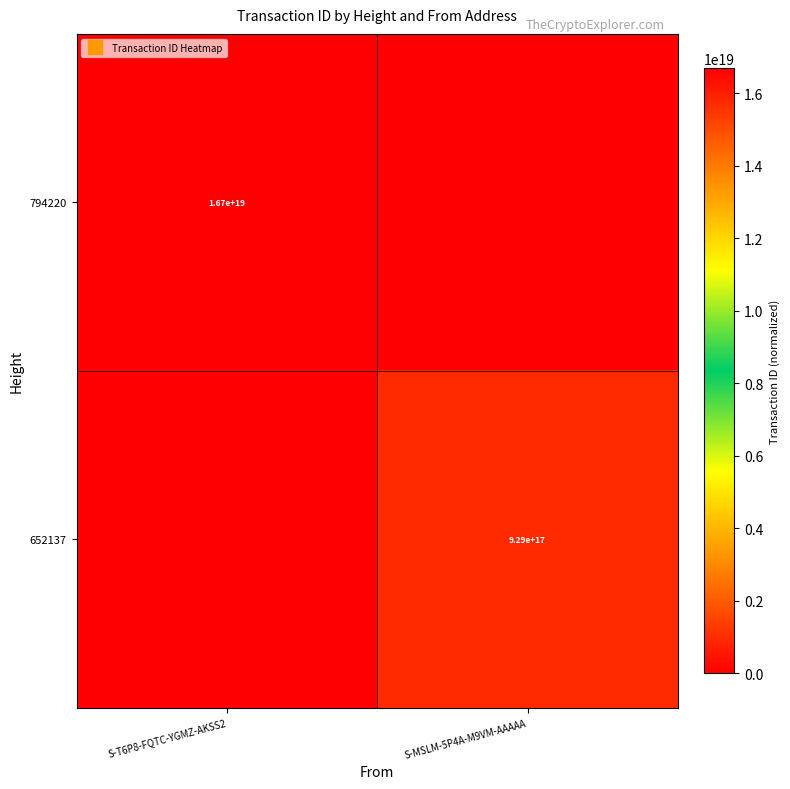

Rank the series at S-MSLM-5P4A-M9VM-AAAAA from highest to lowest value.

652137, 794220